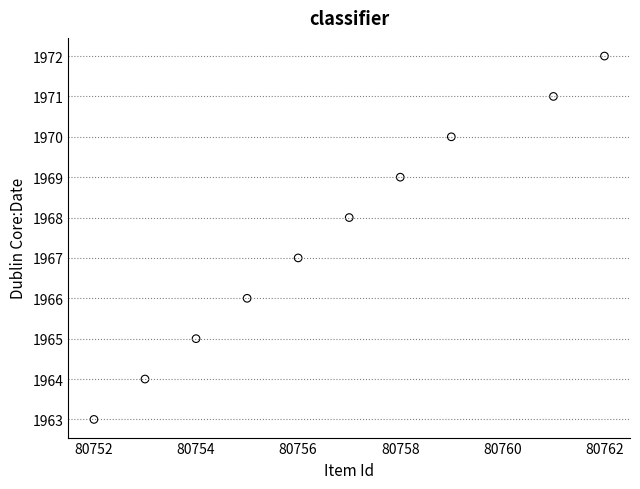

What is the average X value?

80757